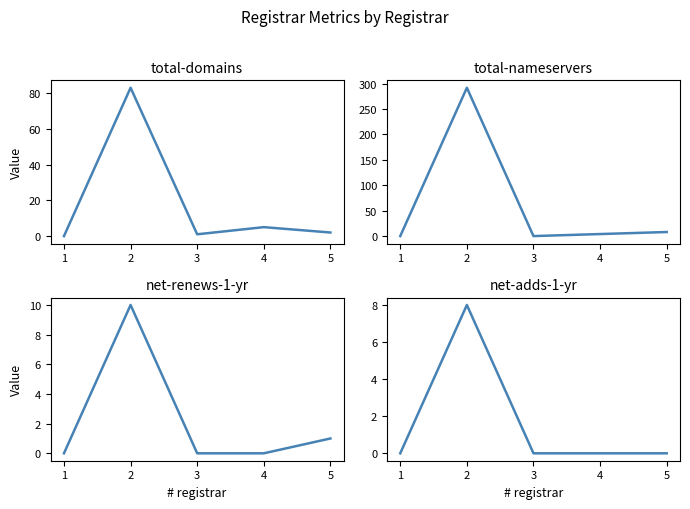

What is the difference between the maximum and minimum values in the net-renews-1-yr series?

10